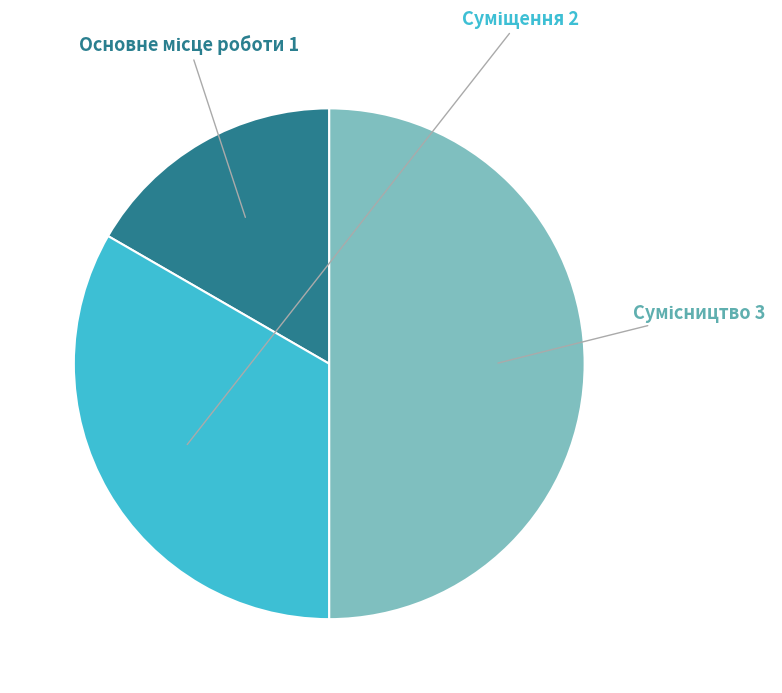

What is the total percentage of Сумісництво and Суміщення?

83.3%